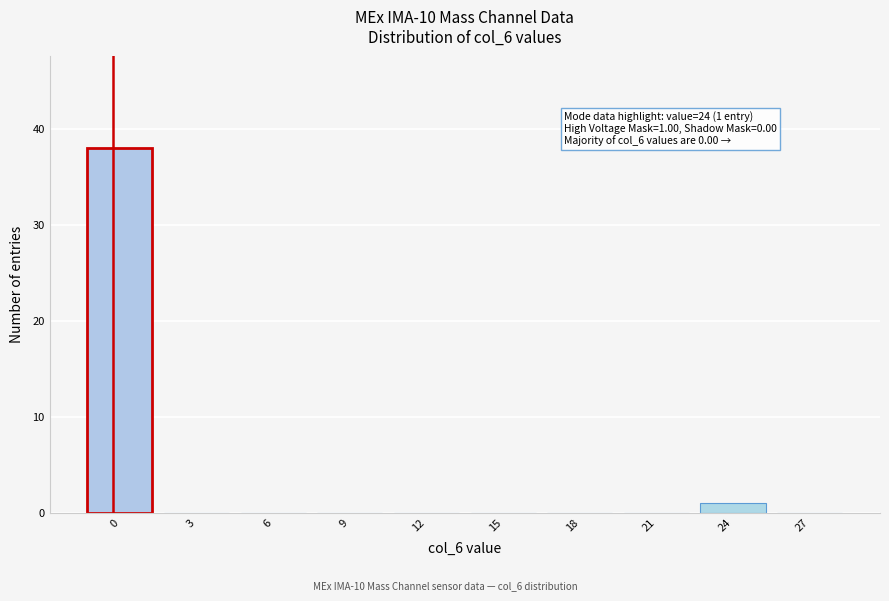

Reading right to left, what are all the values shown in this chart?

27=0	24=1	21=0	18=0	15=0	12=0	9=0	6=0	3=0	0=38